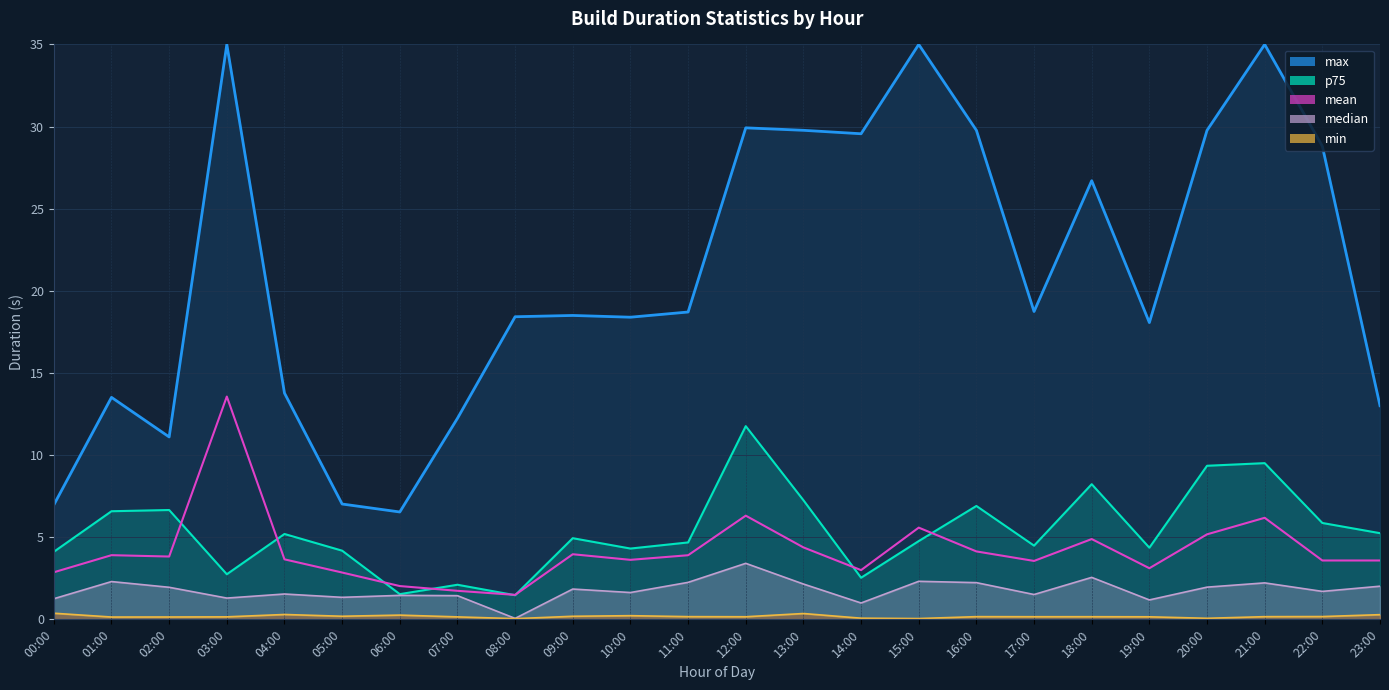

At which category does the chart reach its minimum across all series?

08:00